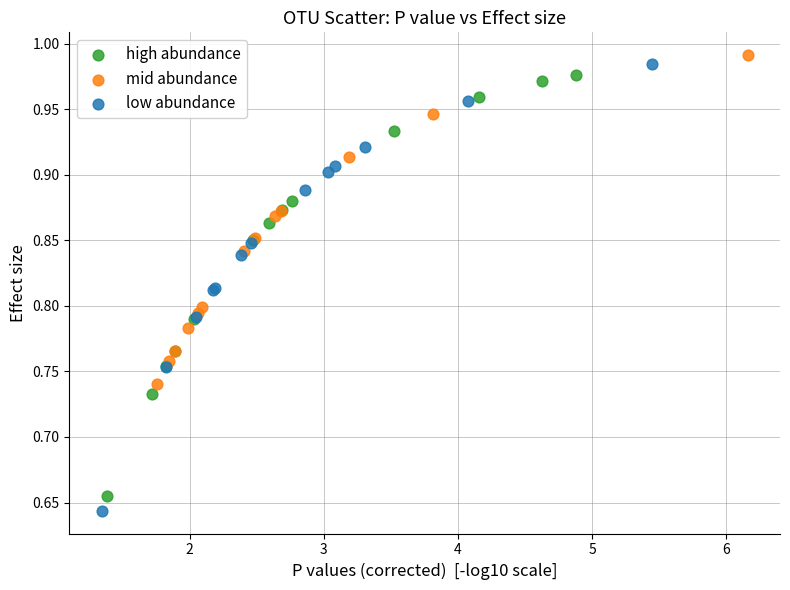

Which series has the largest Y range (max minus min)?

low abundance